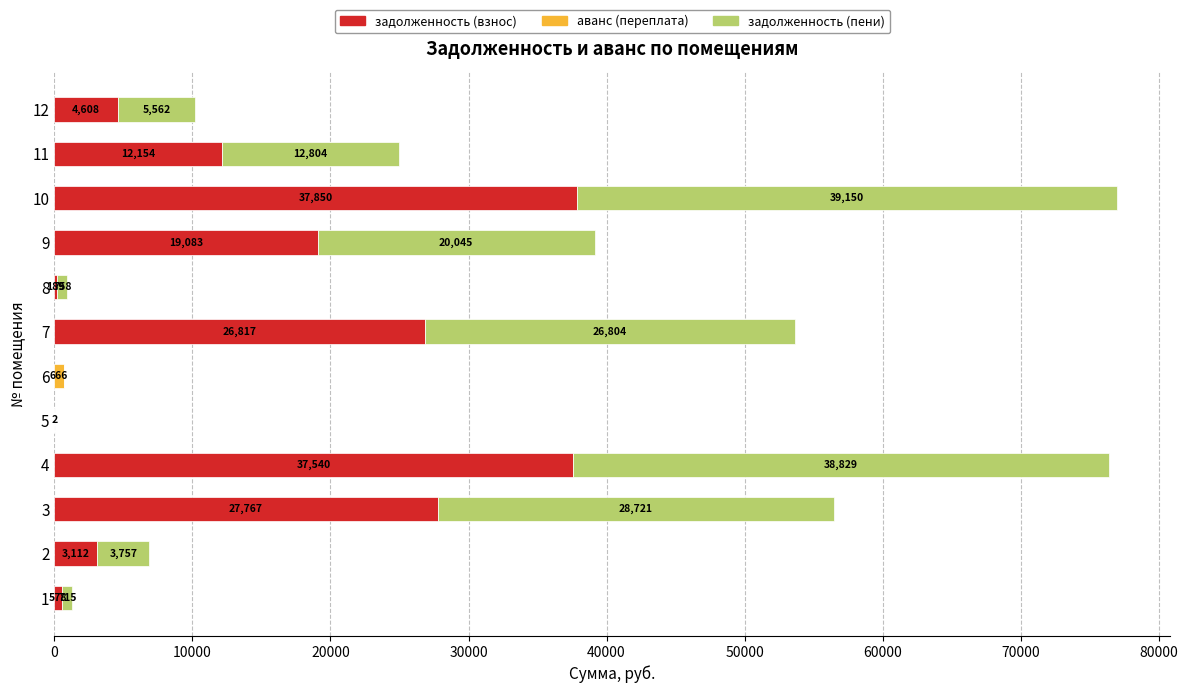

Which category has the highest value in the задолженность (взнос) series?

10